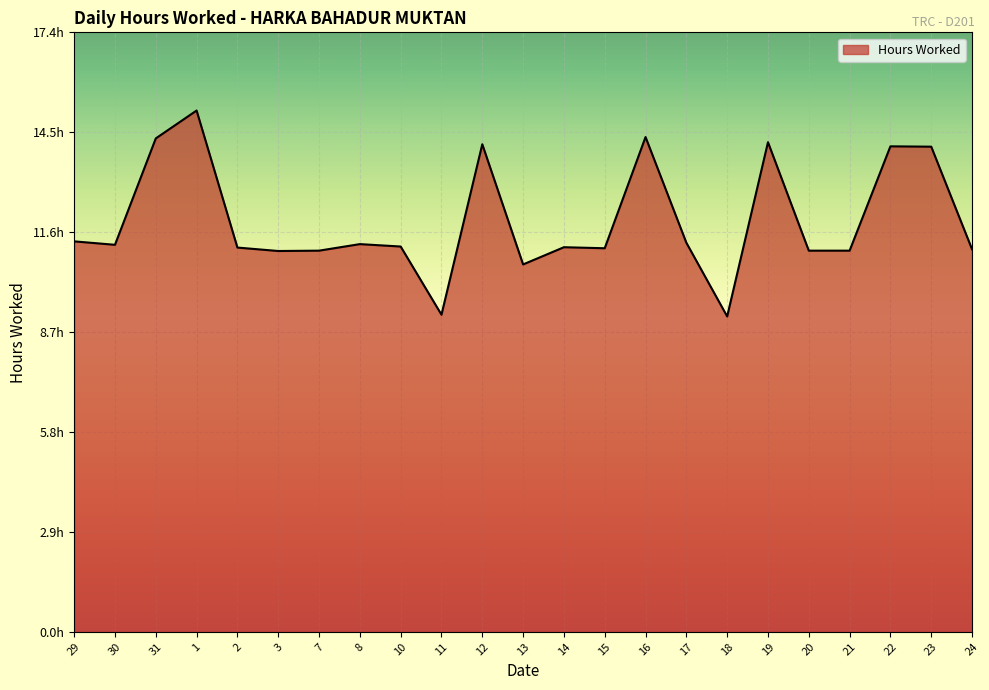

Is this an area chart (filled region under the line)?

Yes